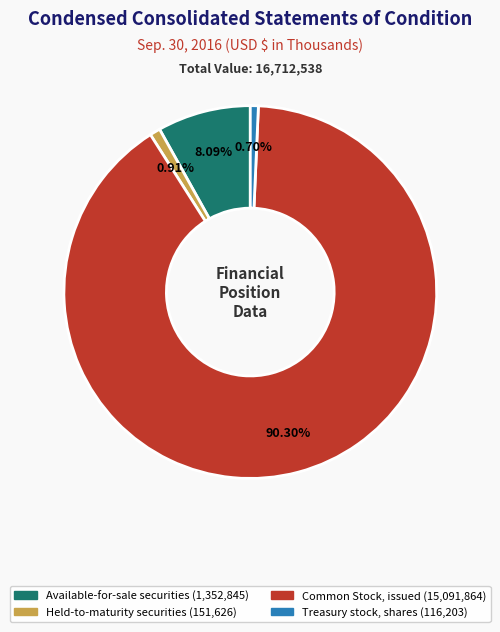

To the nearest percent, what is the difference between the Available-for-sale securities and Treasury stock, shares slice percentages?

7%